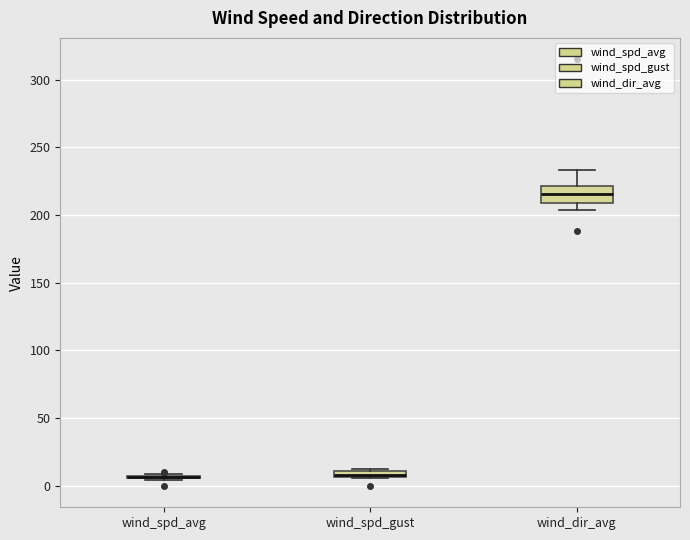

Which box is the tallest, from its lower edge to its upper edge?

wind_dir_avg